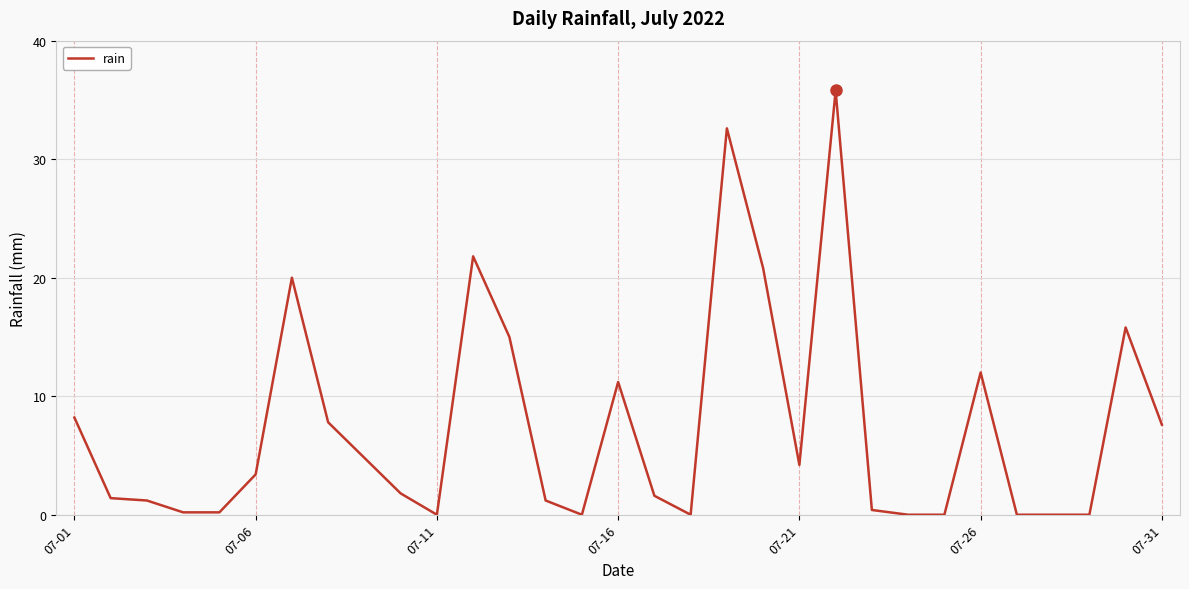

What is the difference between the maximum and minimum values?

35.8